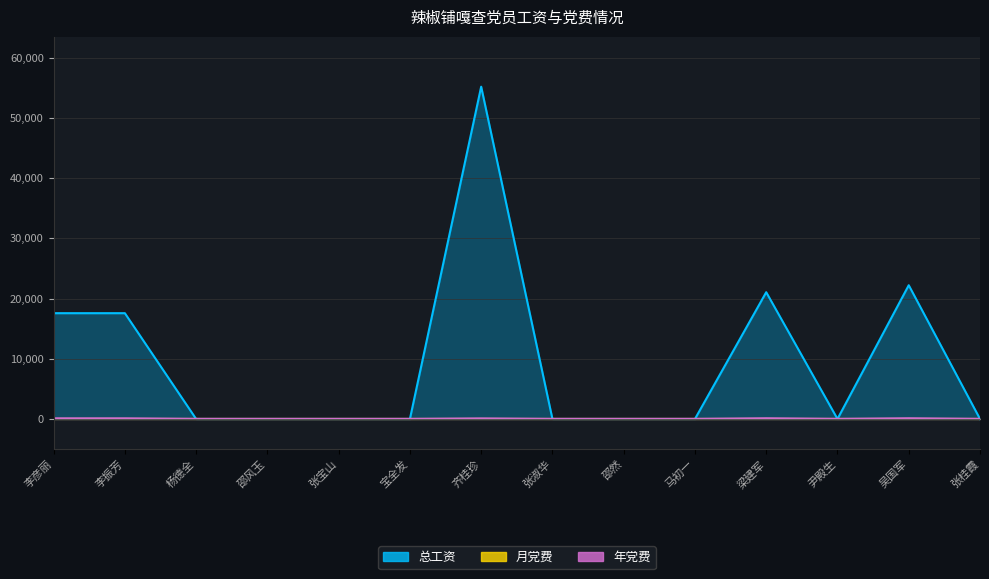

What is the total value across all series at 邵风玉?

13